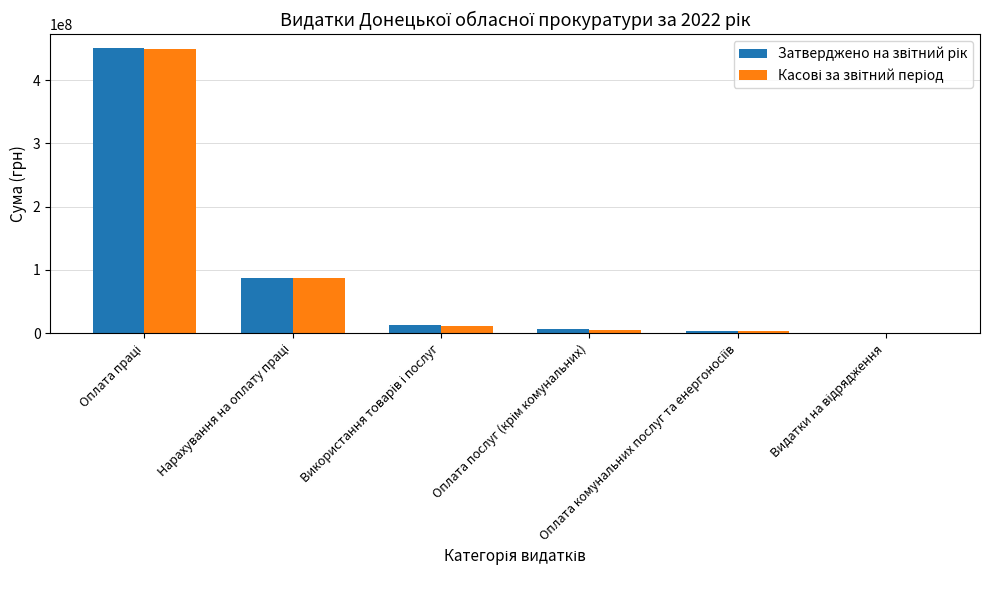

What is the greatest value displayed?

450018500.0